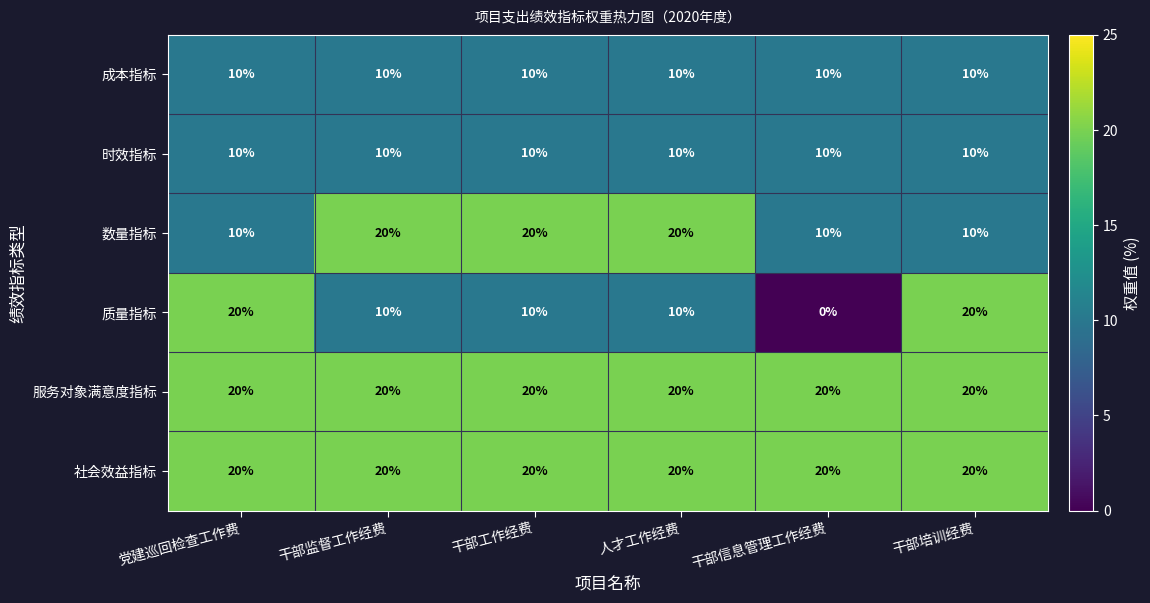

True or false: 社会效益指标 has a value of 20 at 党建巡回检查工作费.

True